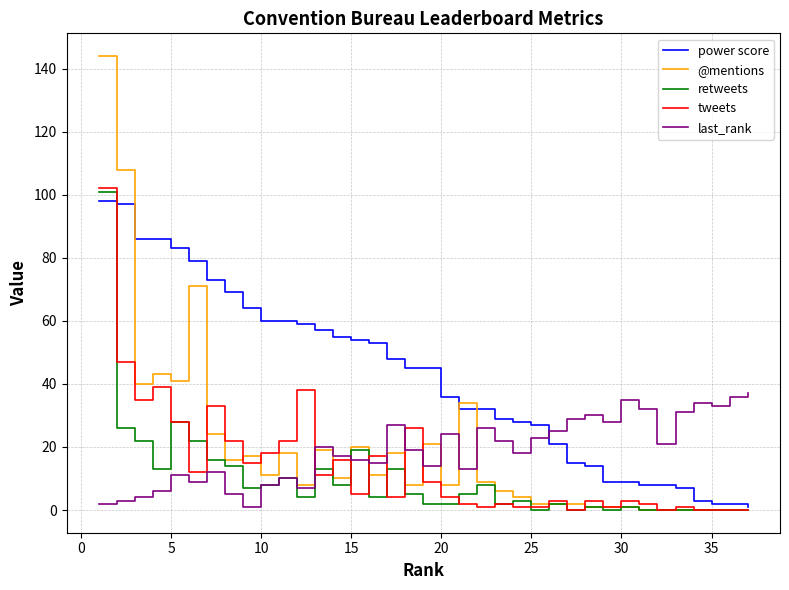

What are all the series names shown in the legend?

power score, @mentions, retweets, tweets, last_rank